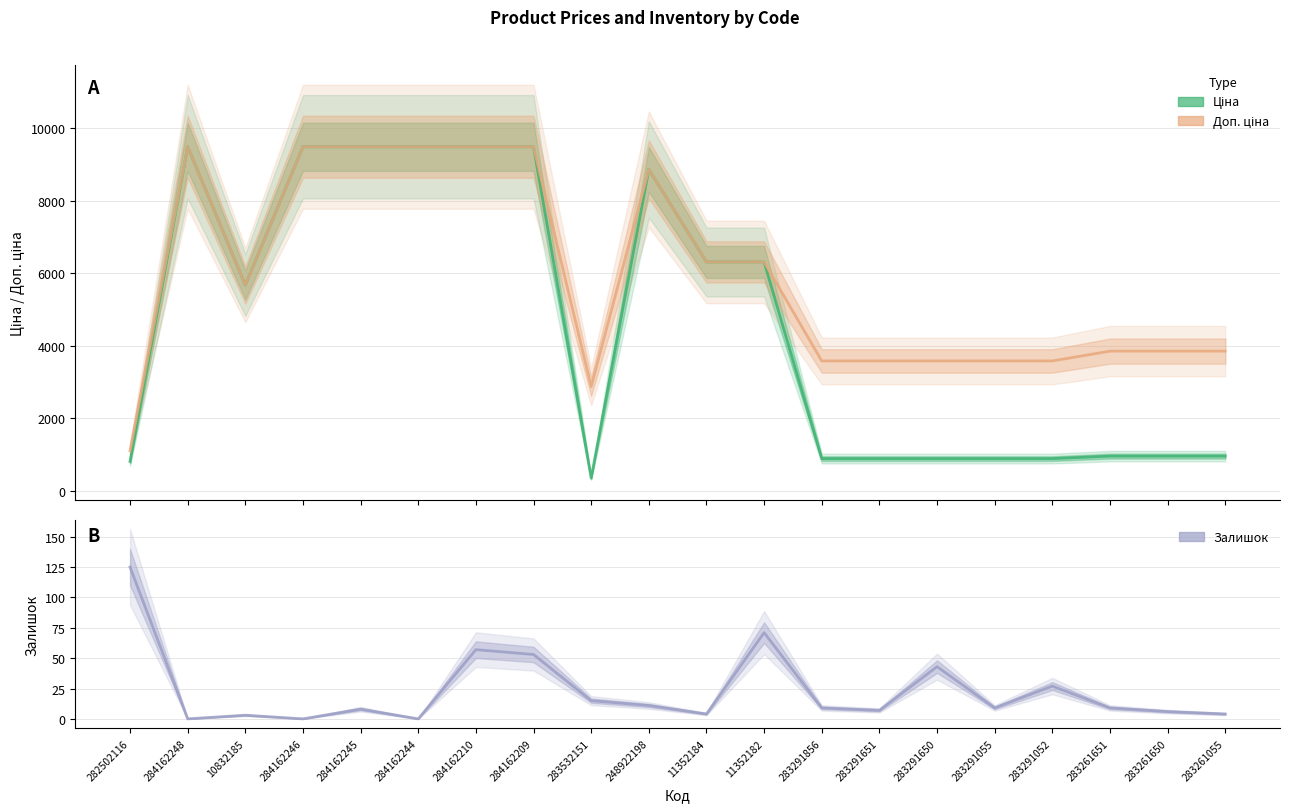

How many series are shown in this chart?

3